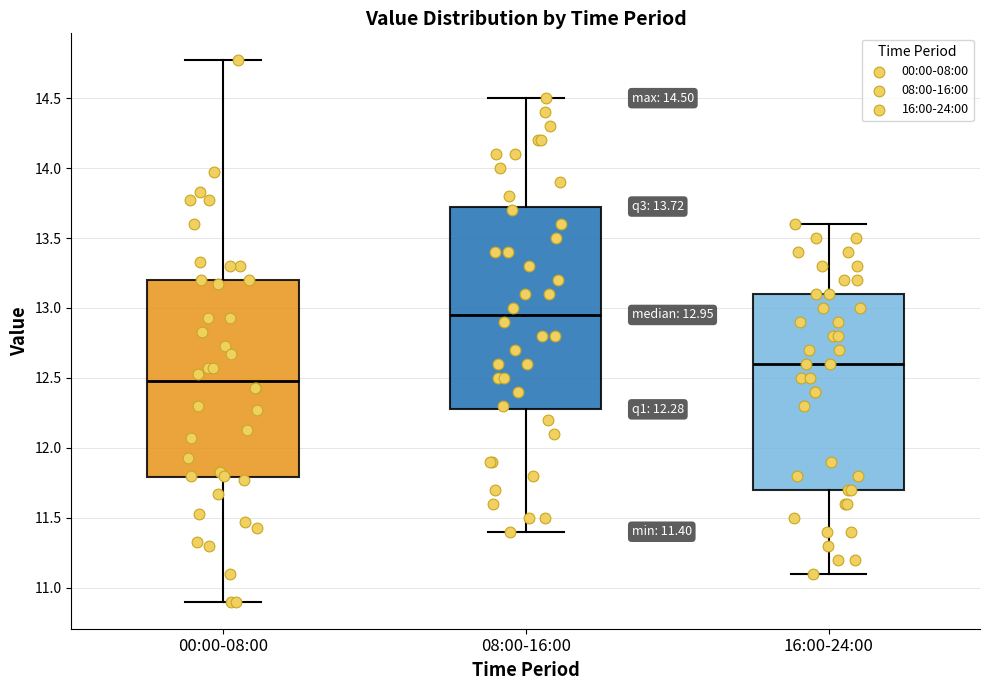

Which box's median line is the highest?

08:00-16:00